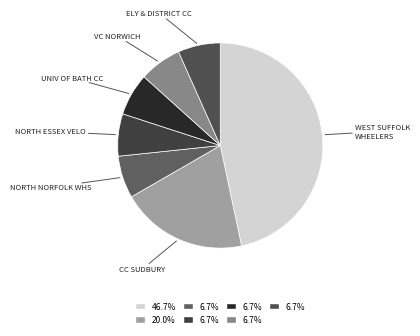

How many segments does this pie chart have?

7